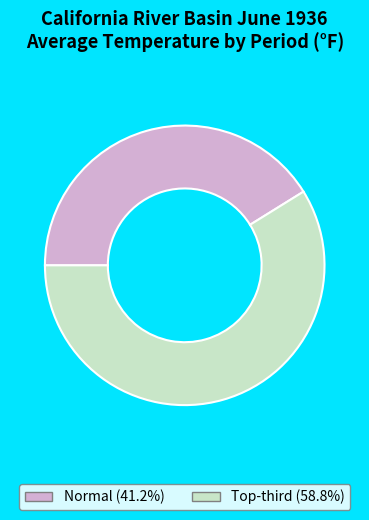

Does any single category account for the majority?

Yes